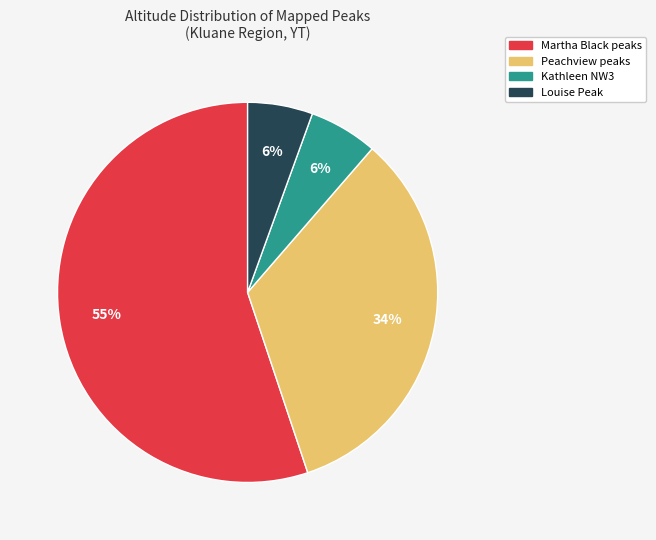

Is there any slice that represents more than half of the pie?

Yes